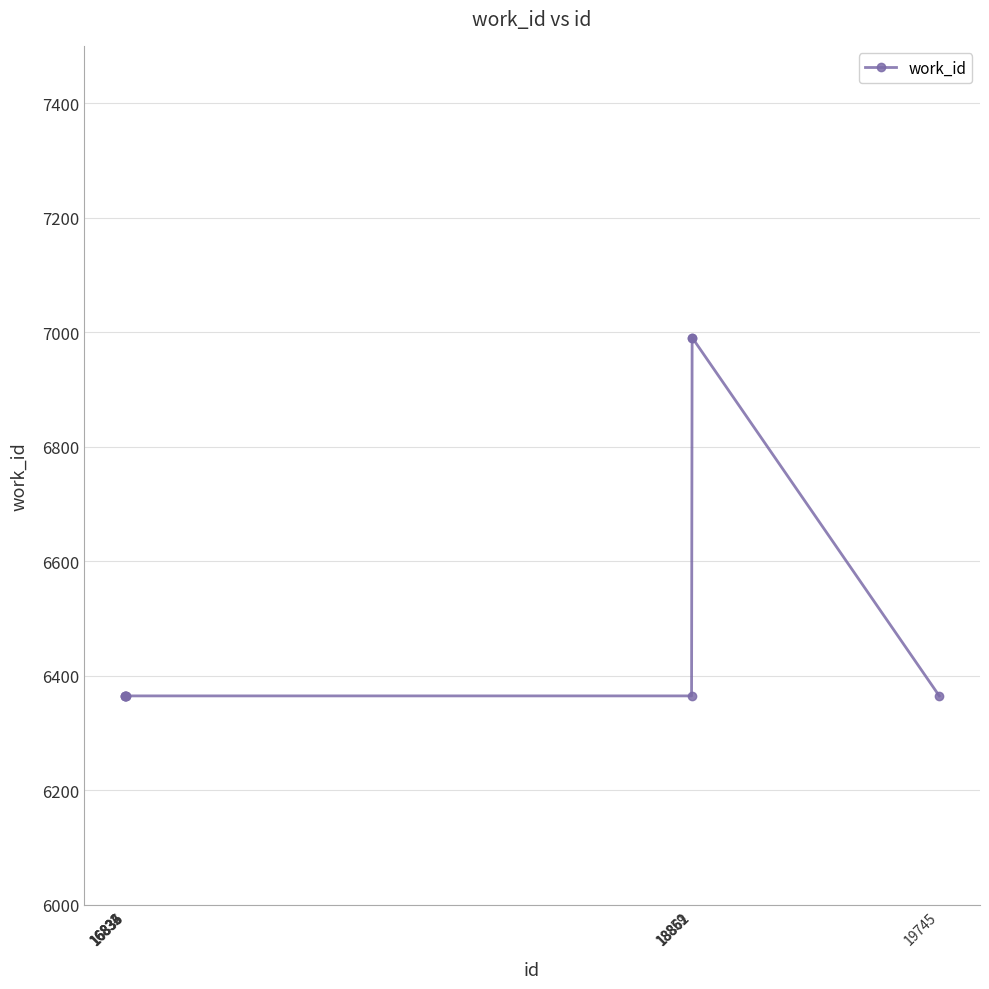

What is the ratio of the value at 16835 to the value at 16832?

1.0